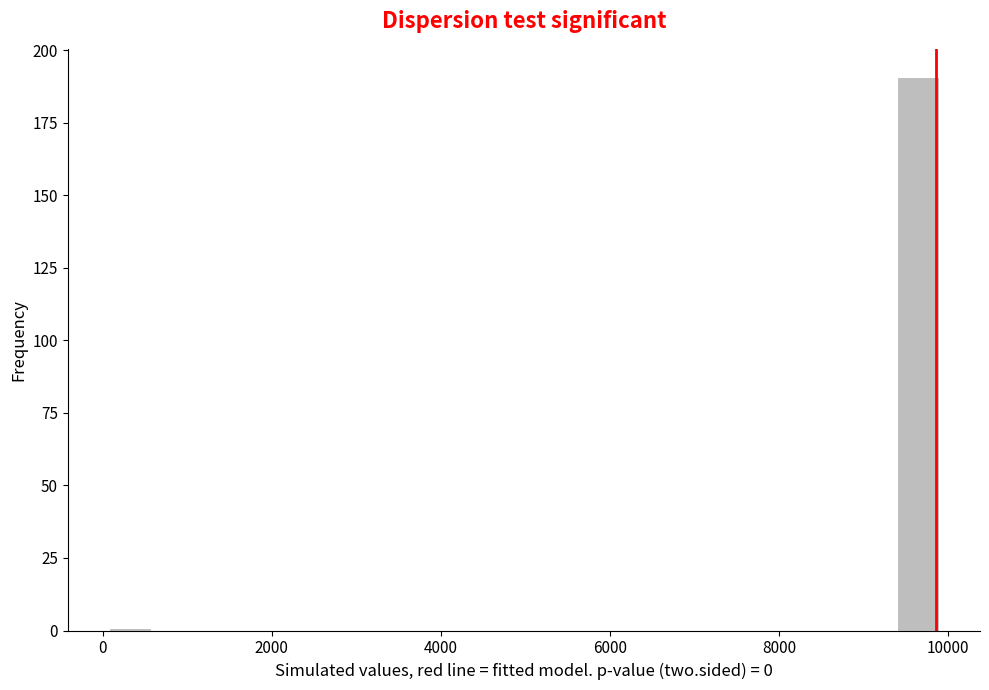

Read against the x-axis, roughly where is the centre of the tallest bar?

9600